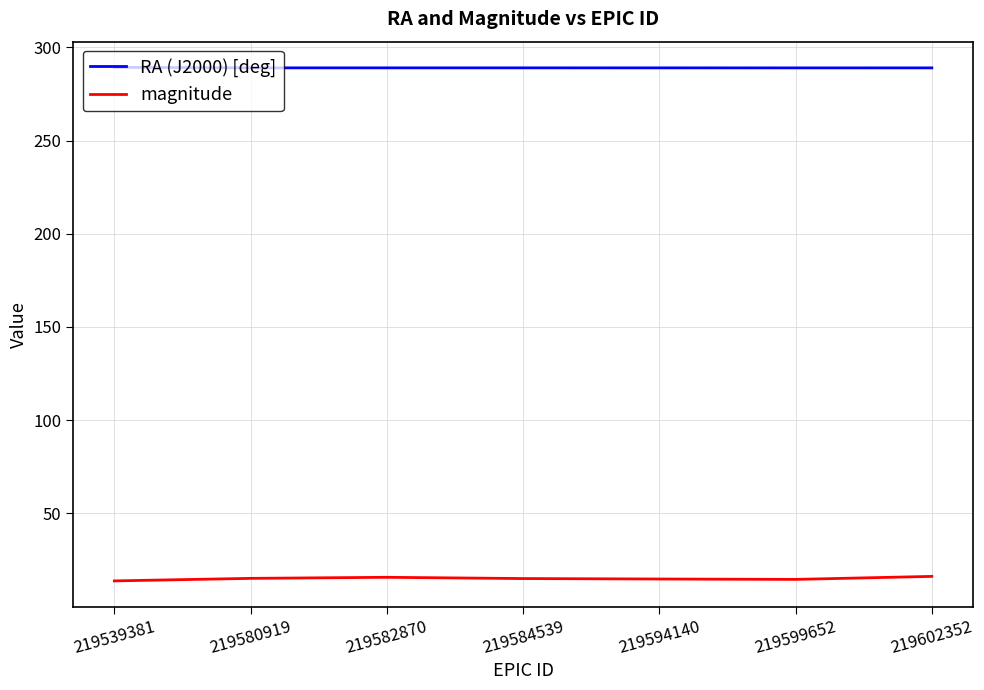

List the series in order of their overall mean, lowest first.

magnitude, RA (J2000) [deg]